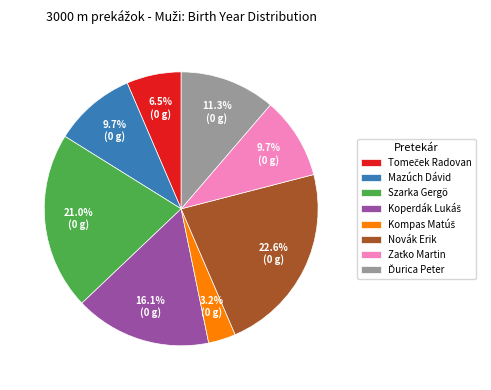

How many segments does this pie chart have?

8